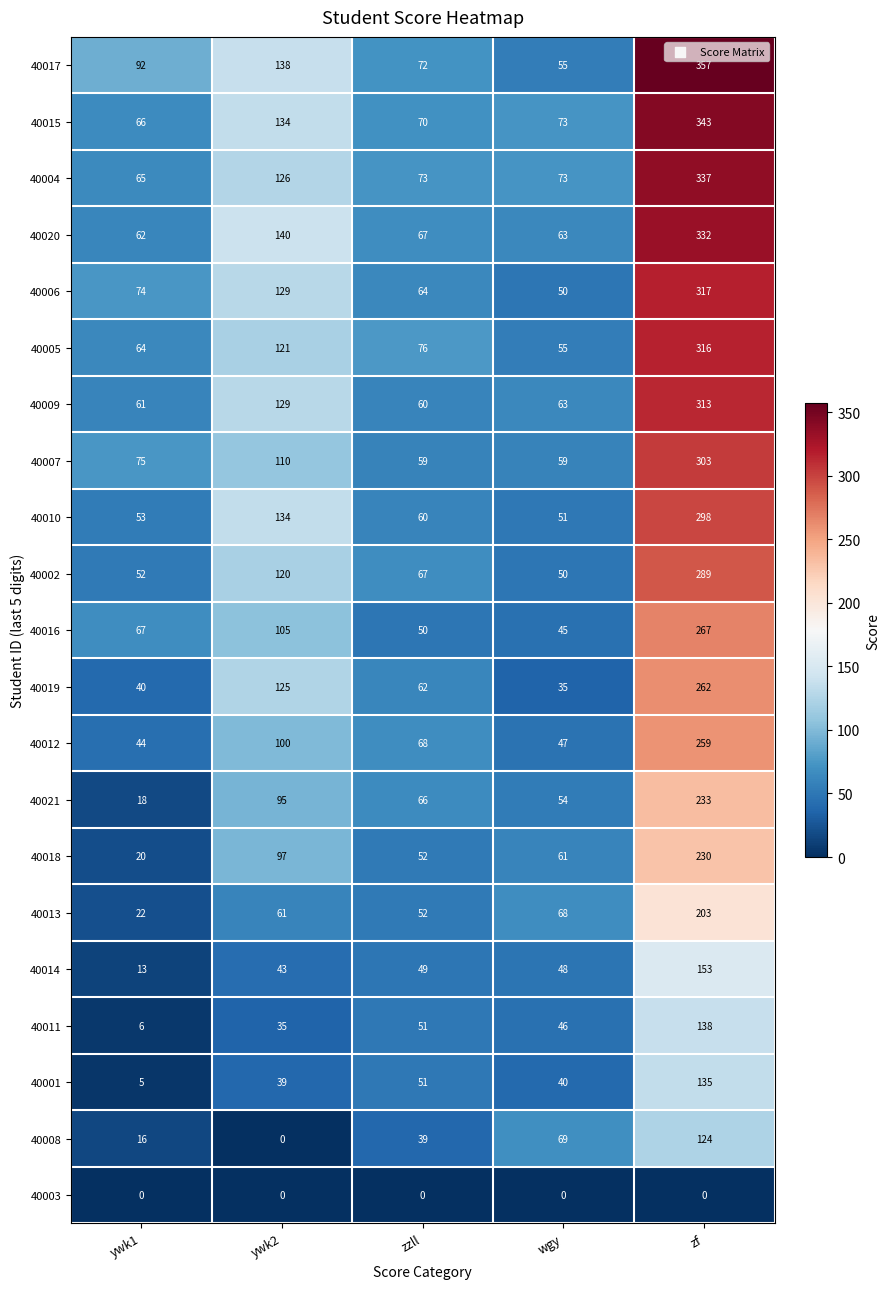

What is the total value across all series at ywk1?

915